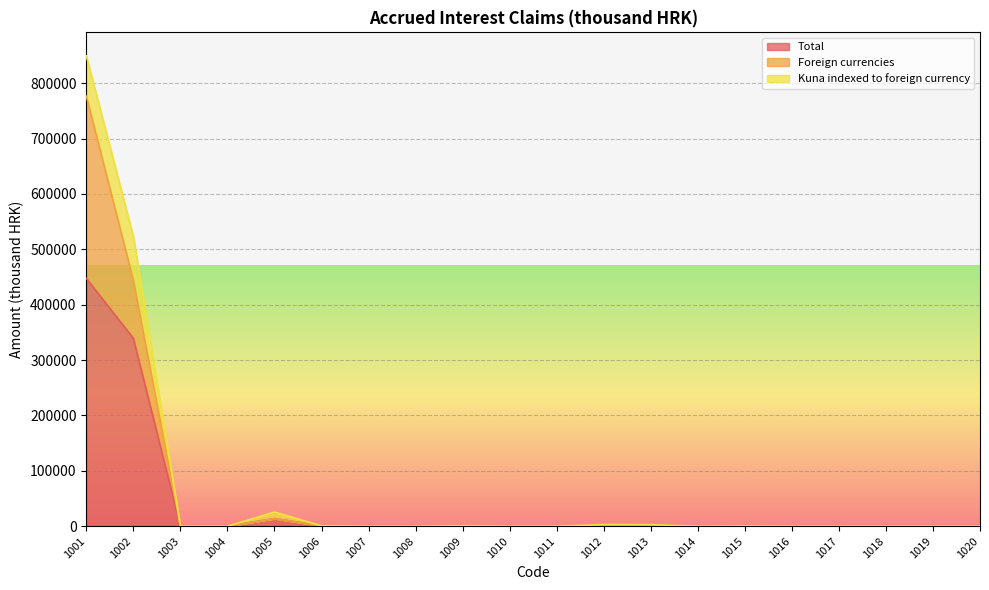

What is the total value across all series at 1002?

523155